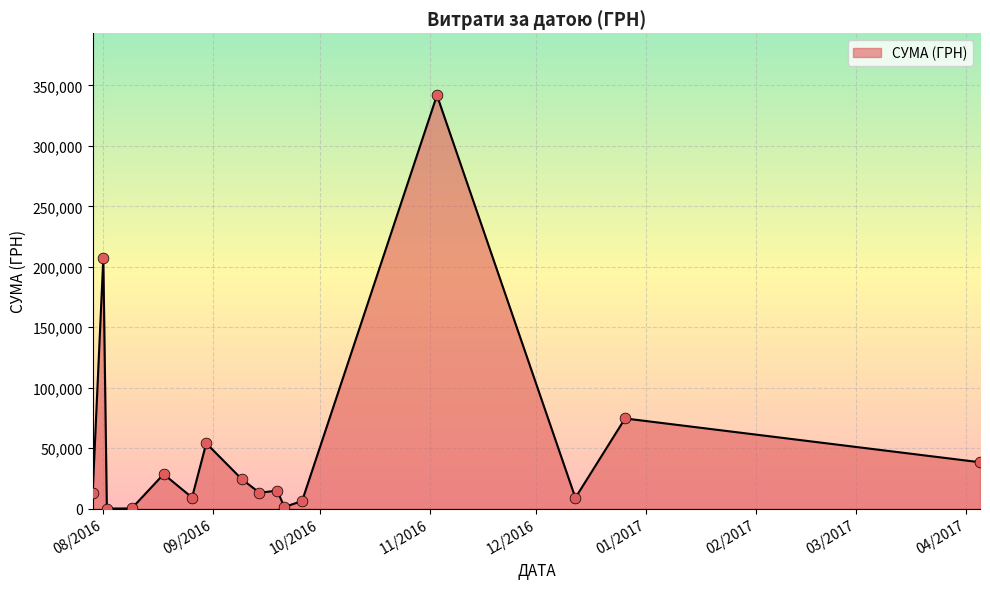

What is the greatest value displayed?

341851.2